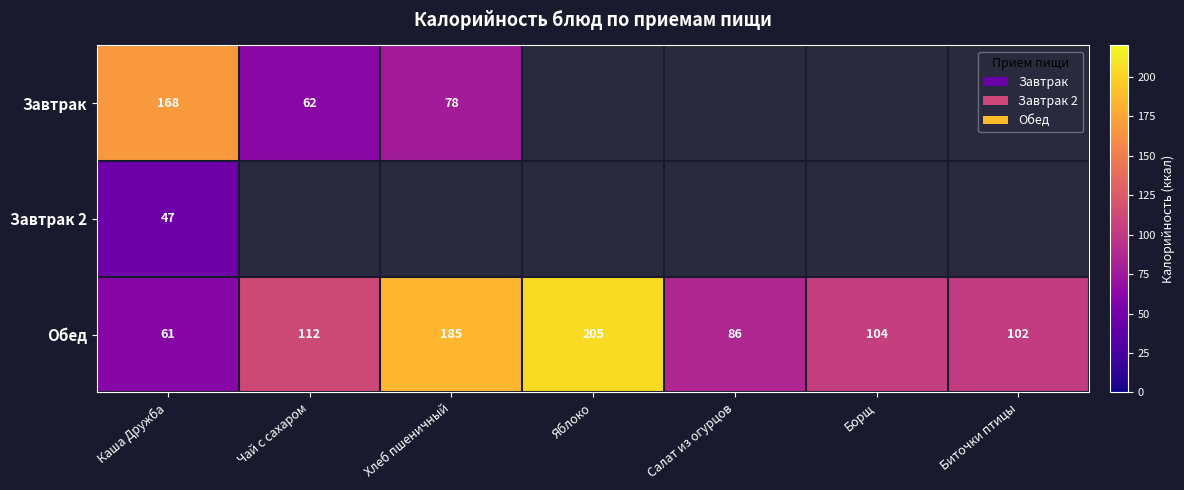

What is the minimum value for Обед?

61